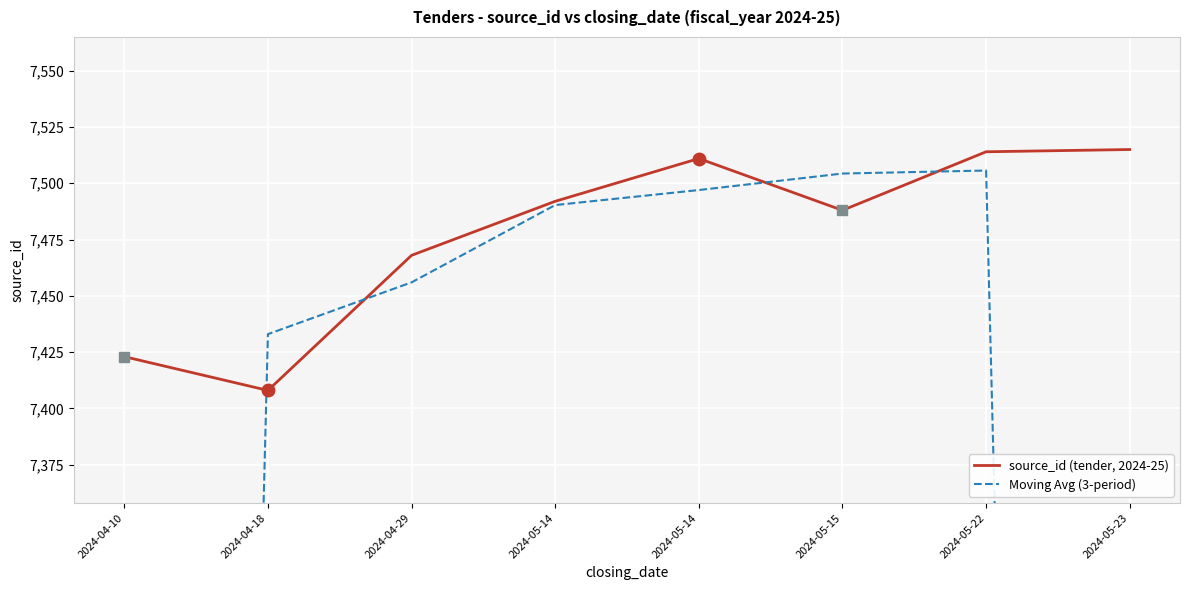

What is the minimum value for Moving Avg (3-period)?

4943.7